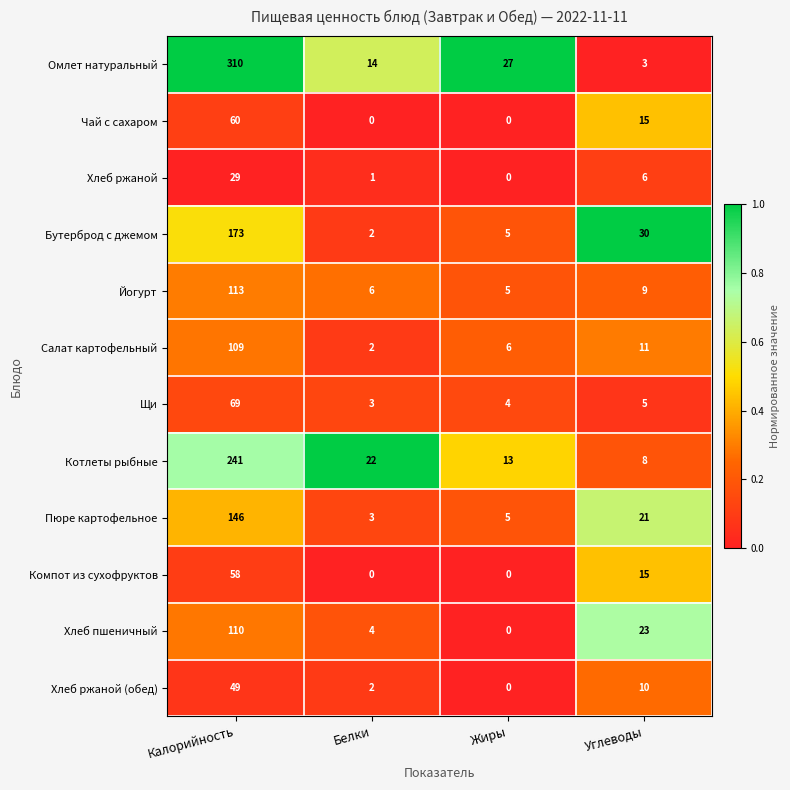

Which series changed the most between Белки and Жиры?

Омлет натуральный